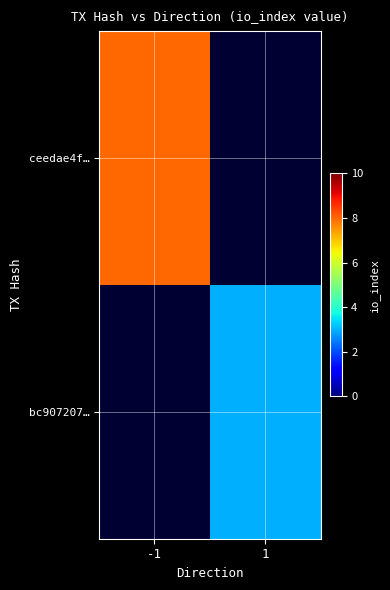

At which category does the chart reach its peak across all series?

-1